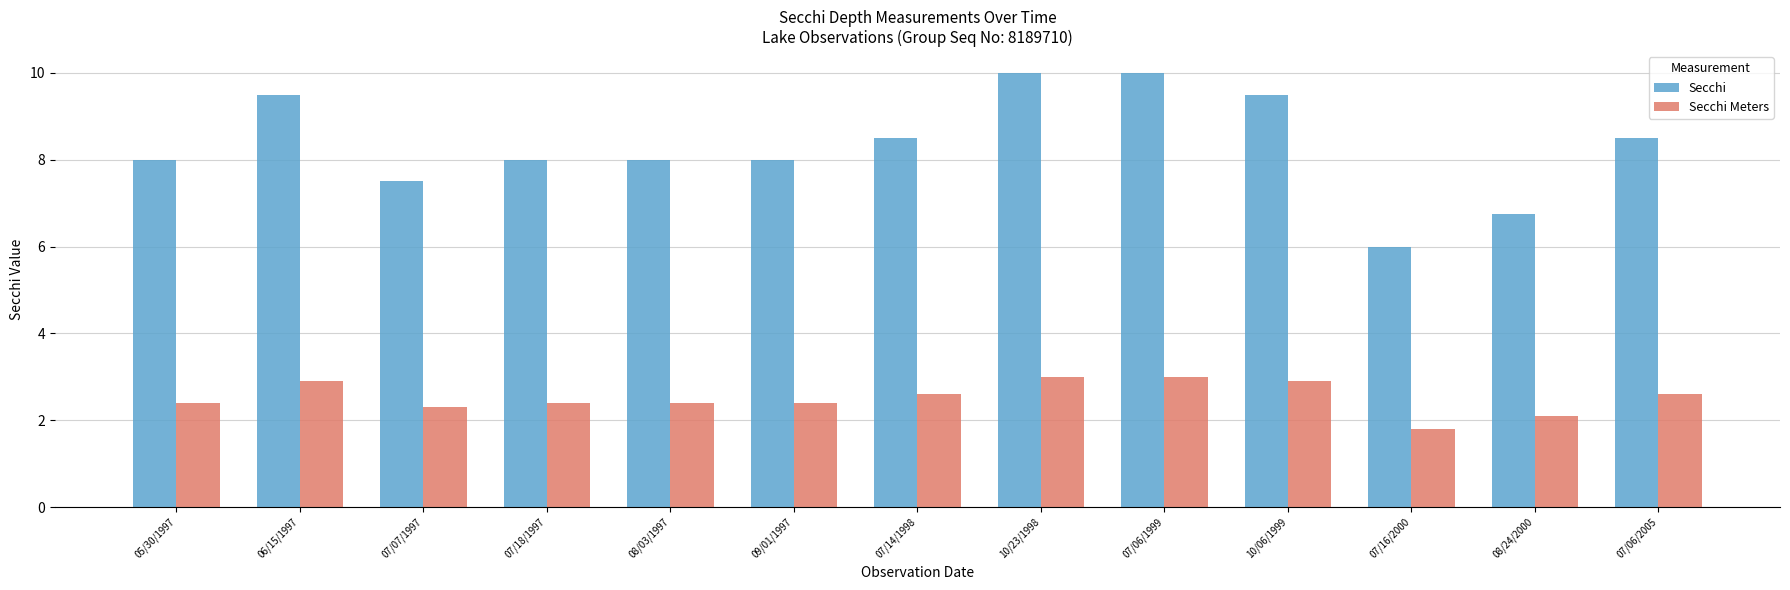

At 07/06/1999, list the series in order from smallest to largest.

Secchi Meters, Secchi